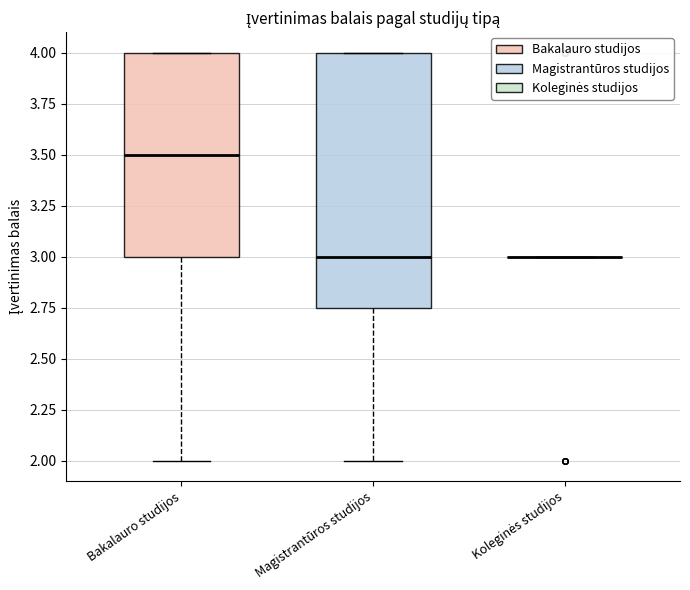

Rank the series by their average value, from highest to lowest.

Bakalauro studijos, Magistrantūros studijos, Koleginės studijos